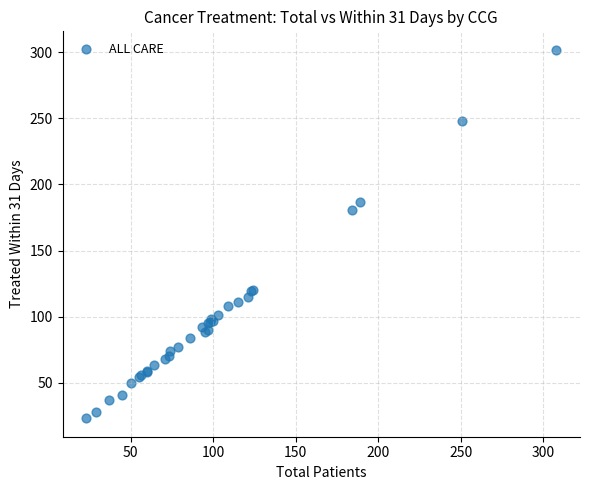

What Y value in the scatter plot is closest to 162?

181